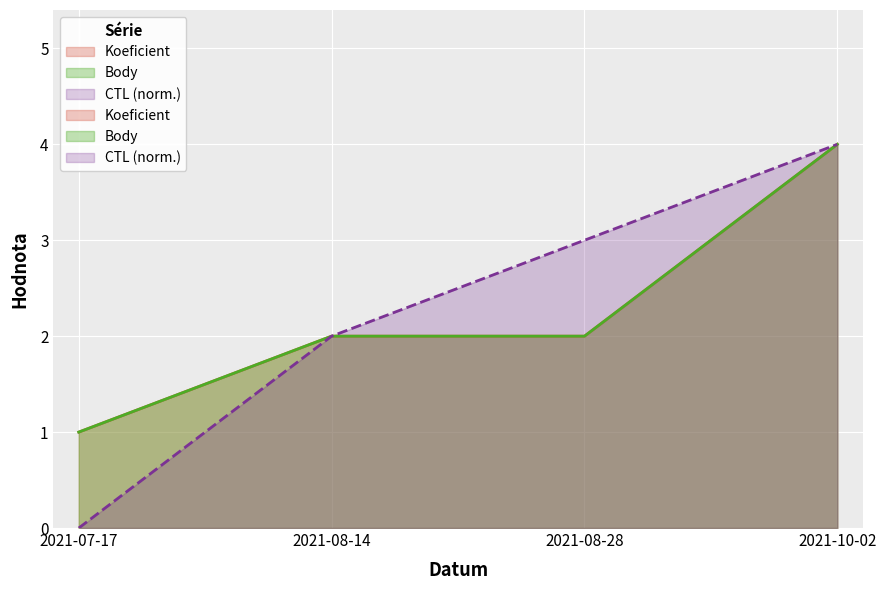

What is the approximate value of Koeficient at 2021-07-17?

1